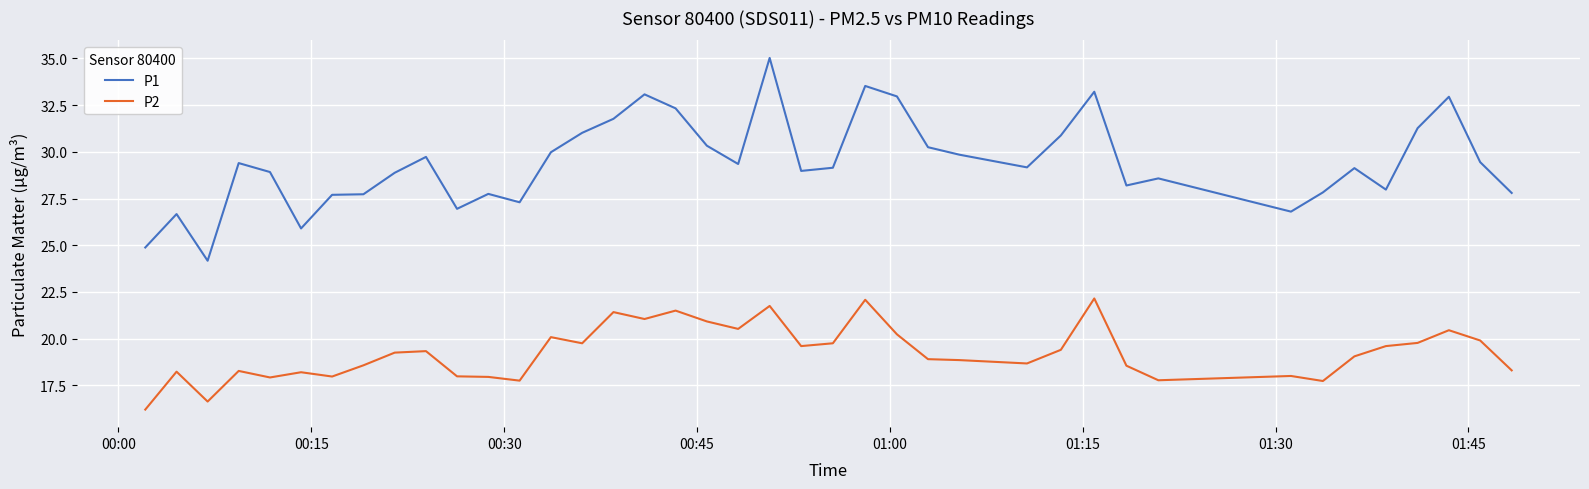

What is the highest value of the P1 series?

35.0